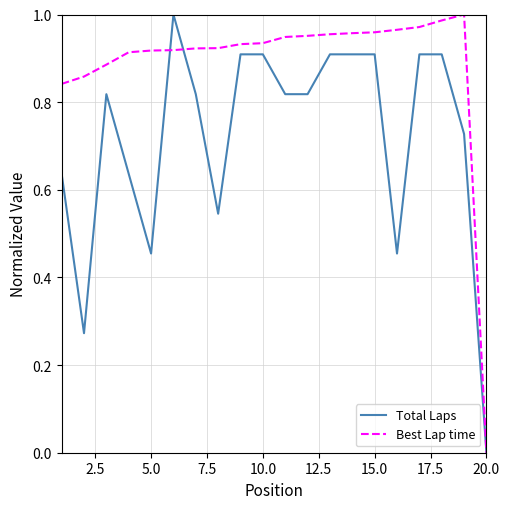

Which series has the largest total across all categories?

Best Lap time